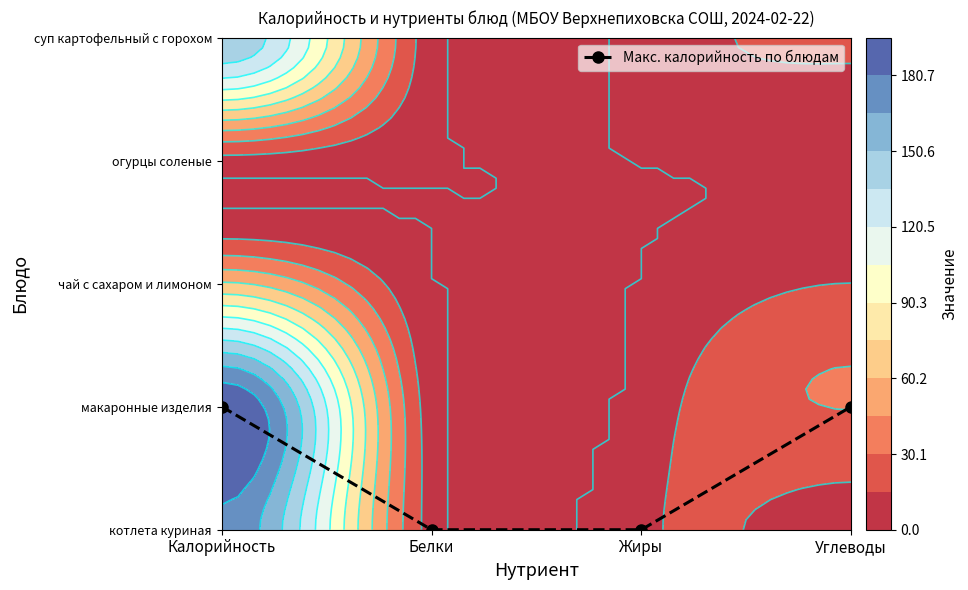

True or false: the data shows 0 at Жиры.

True